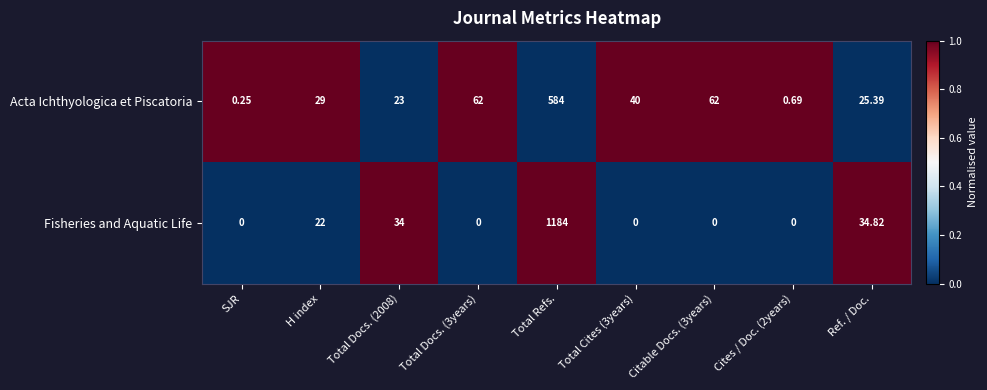

Which category has the lowest value in the Acta Ichthyologica et Piscatoria series?

SJR